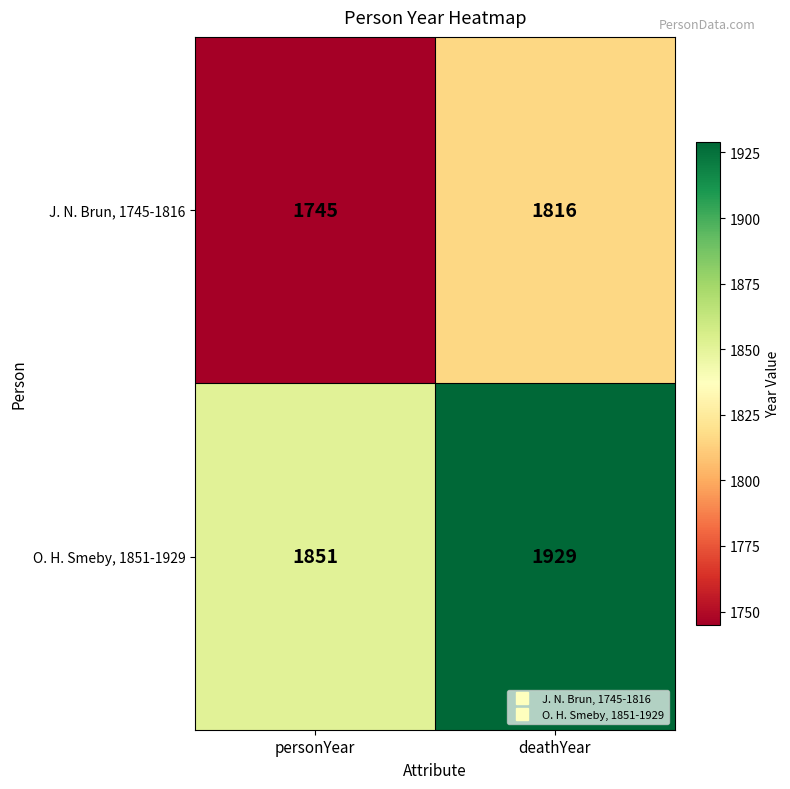

Which label corresponds to the smallest value in the chart?

personYear